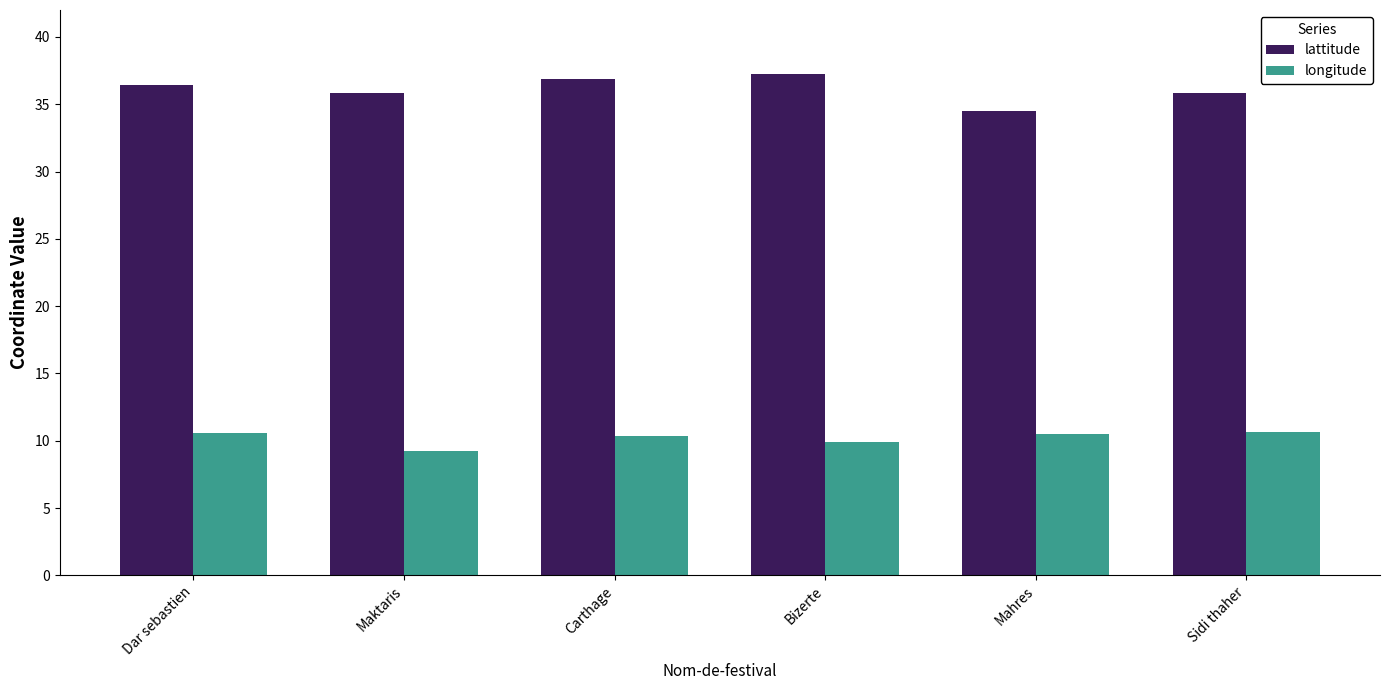

At Dar sebastien, list the series in order from smallest to largest.

longitude, lattitude